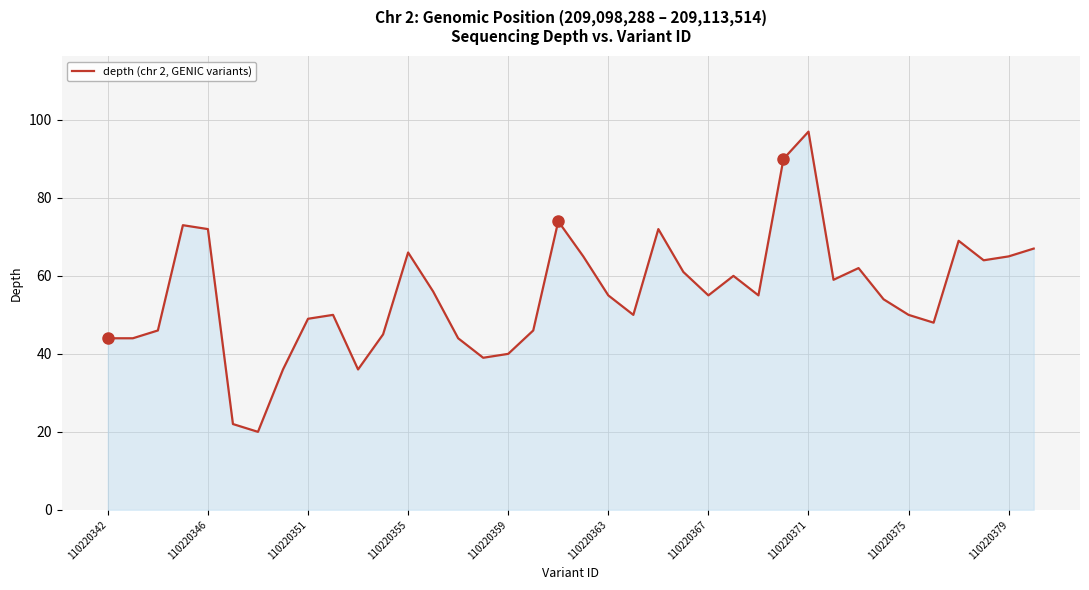

What is the smallest value displayed?

20